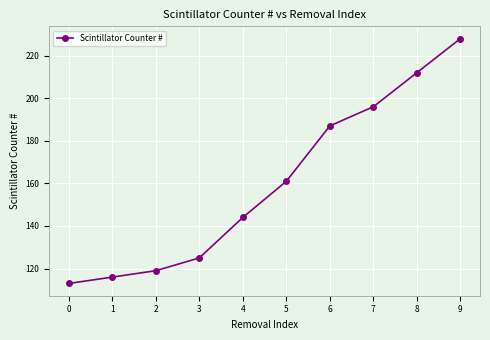

True or false: the data shows 40 at 7.

False